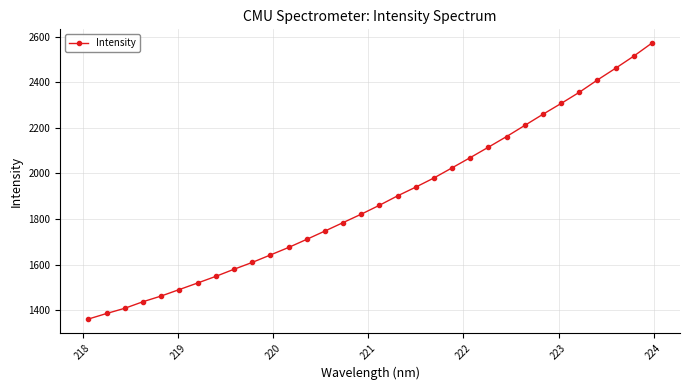

True or false: there are more than 2 points higher than both neighbors.

False